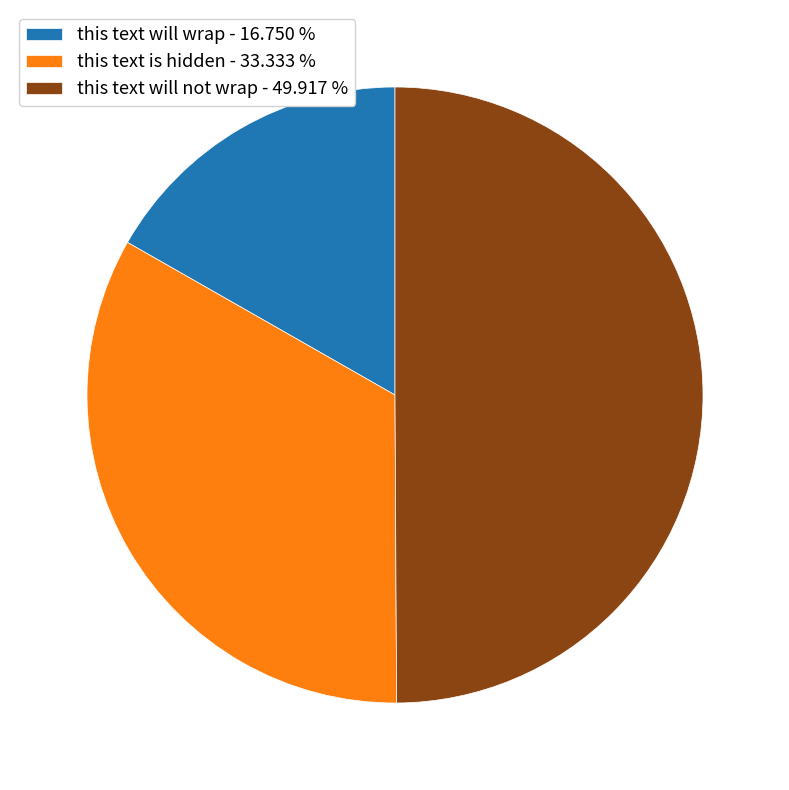

What is the ratio of the value at this text will not wrap - 49.917 % to the value at this text will wrap - 16.750 %?

3.0